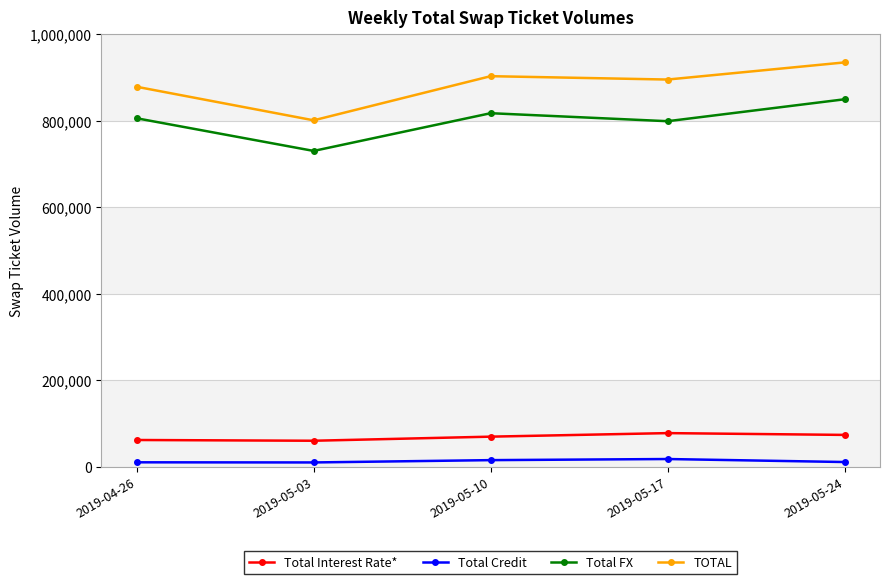

What are all the series names shown in the legend?

Total Interest Rate*, Total Credit, Total FX, TOTAL